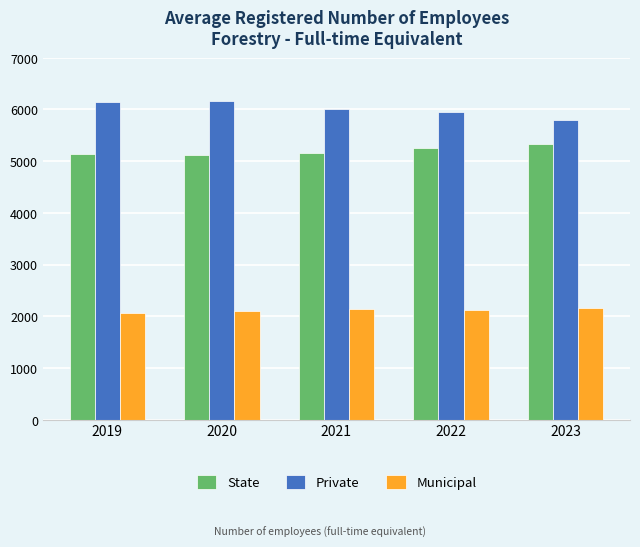

The Private series shows 8258 at 2019. True or false?

False